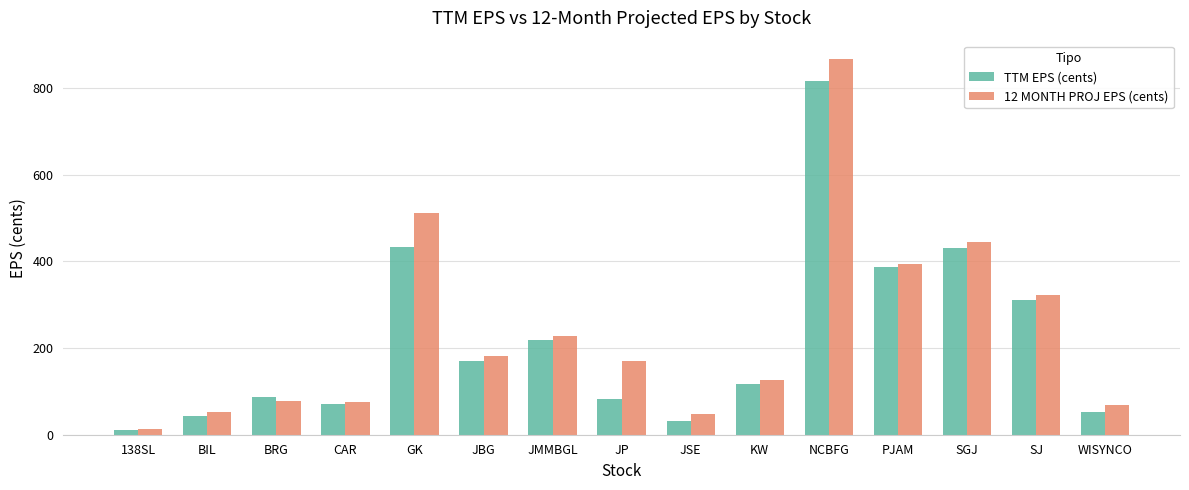

What is the label of the 14th bar from the right?

BIL